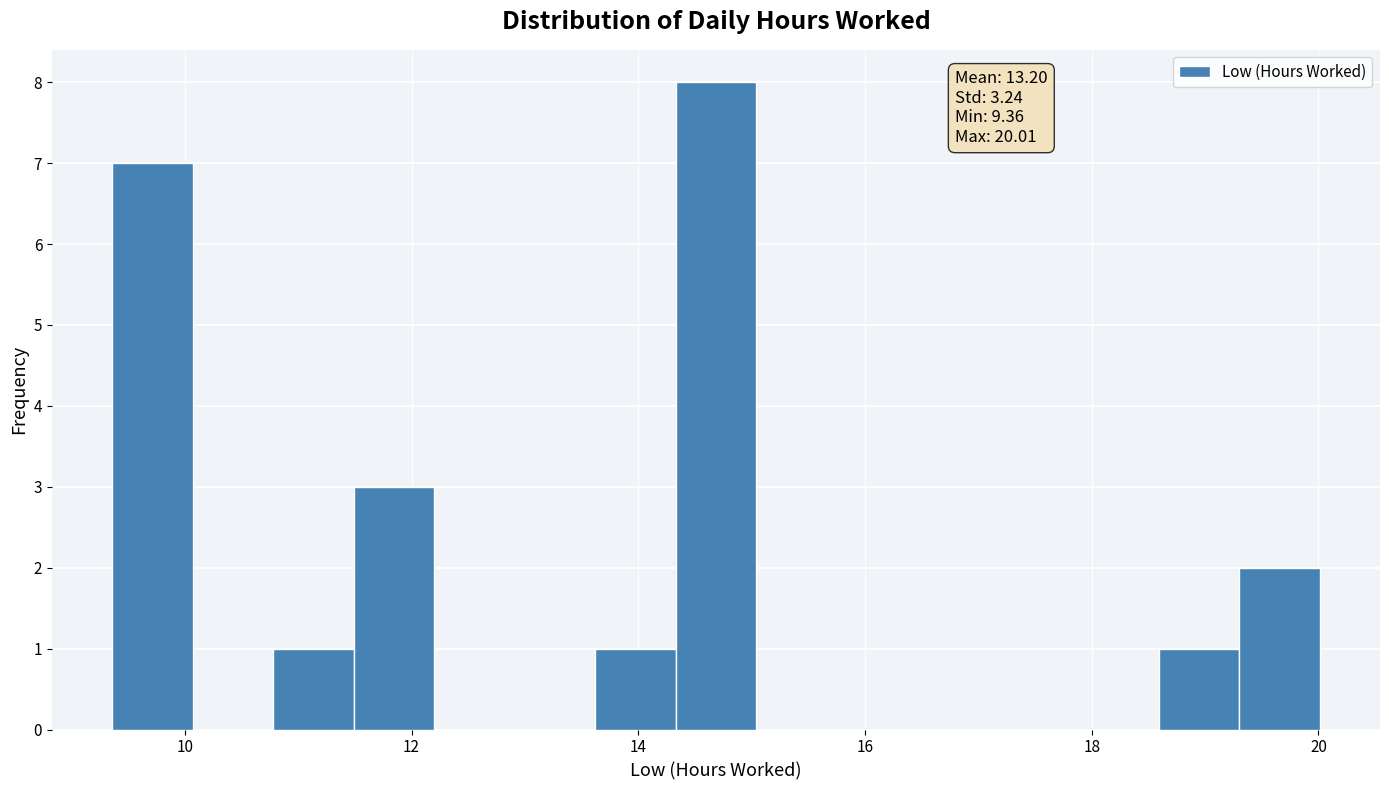

Read against the x-axis, roughly where is the centre of the tallest bar?

14.6